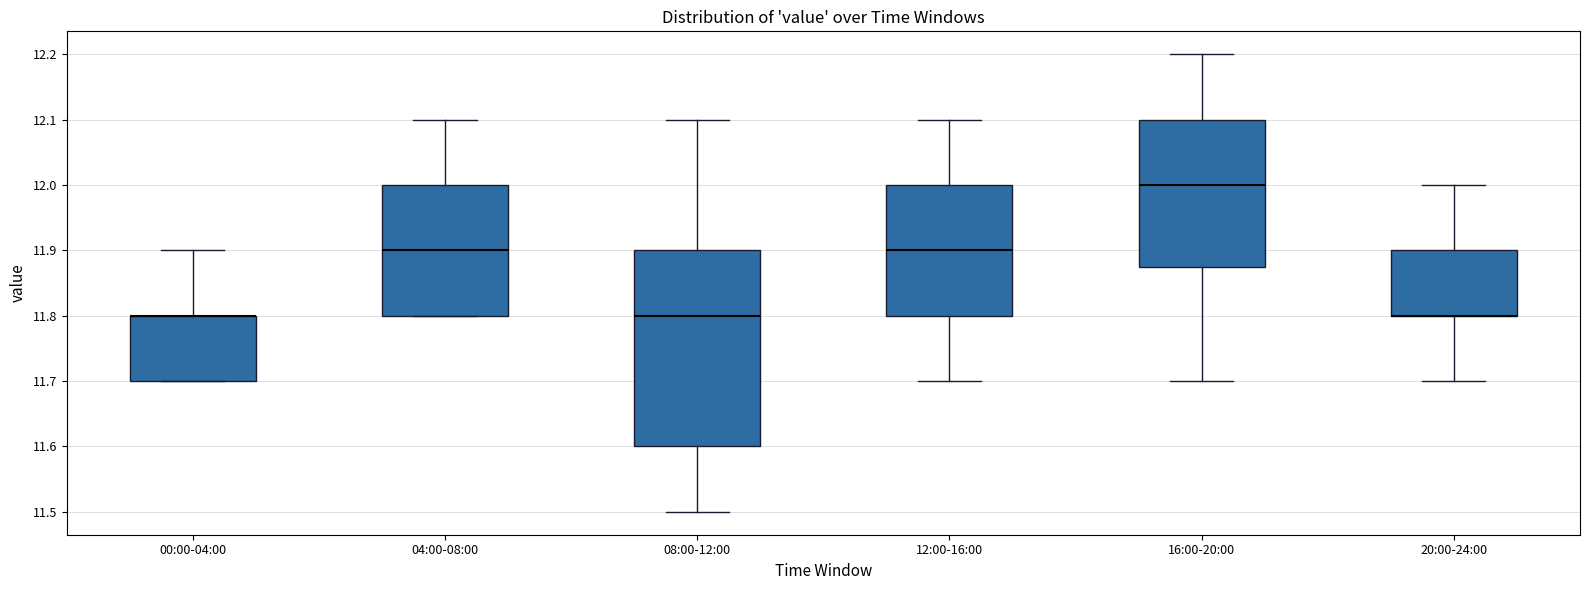

Comparing the boxes themselves (not the whiskers), which one is the tallest?

08:00-12:00